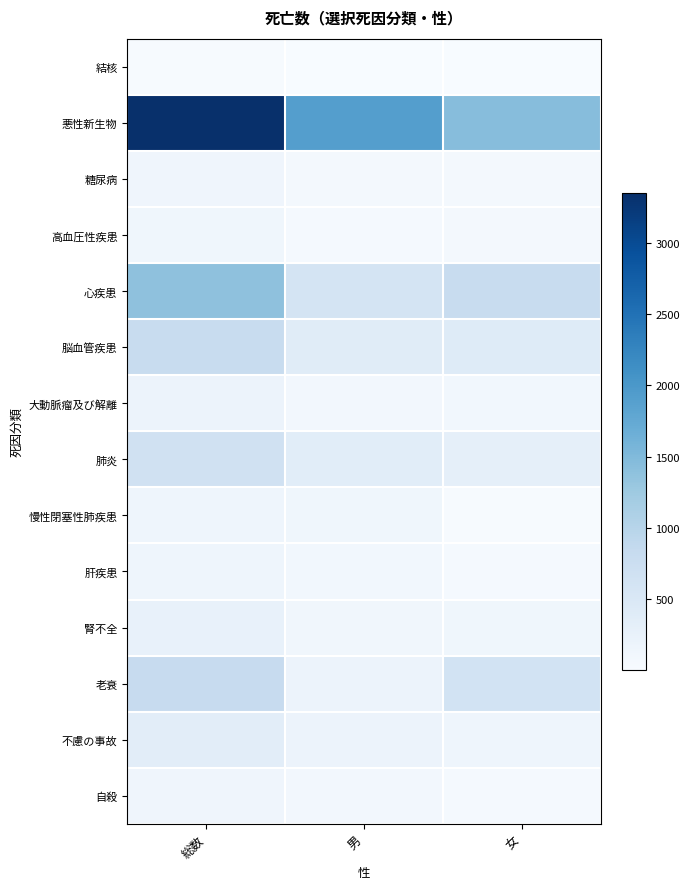

Which series has the widest spread of values?

悪性新生物